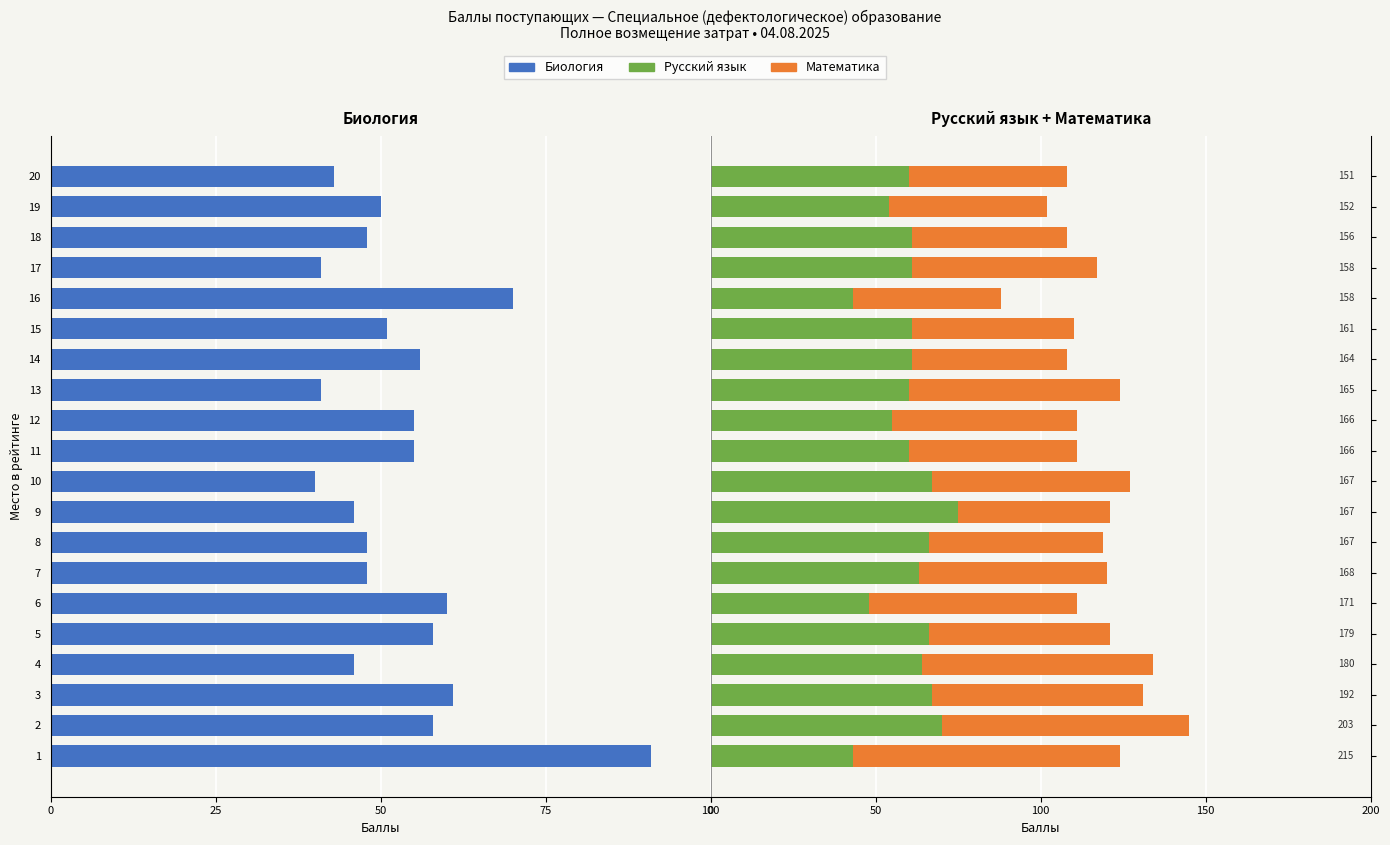

Count the number of data series in this chart.

3